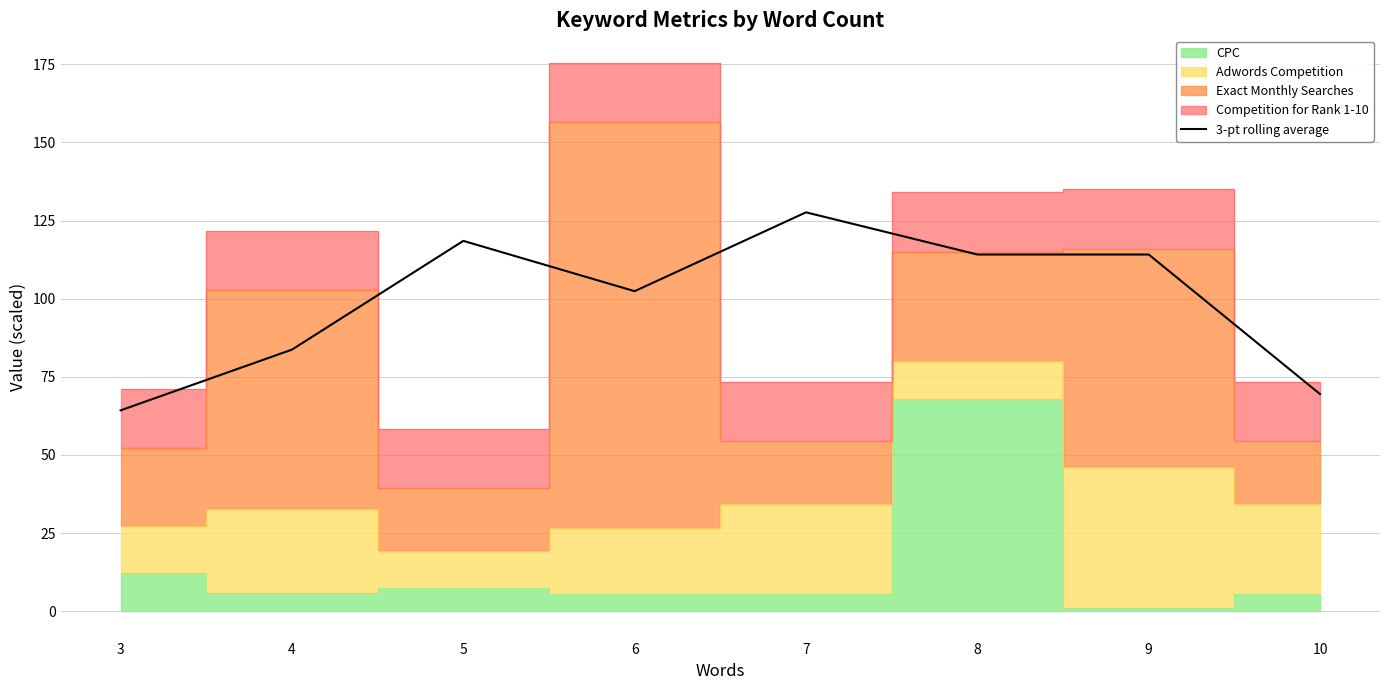

What is the highest value of the 3-pt rolling average series?

127.6